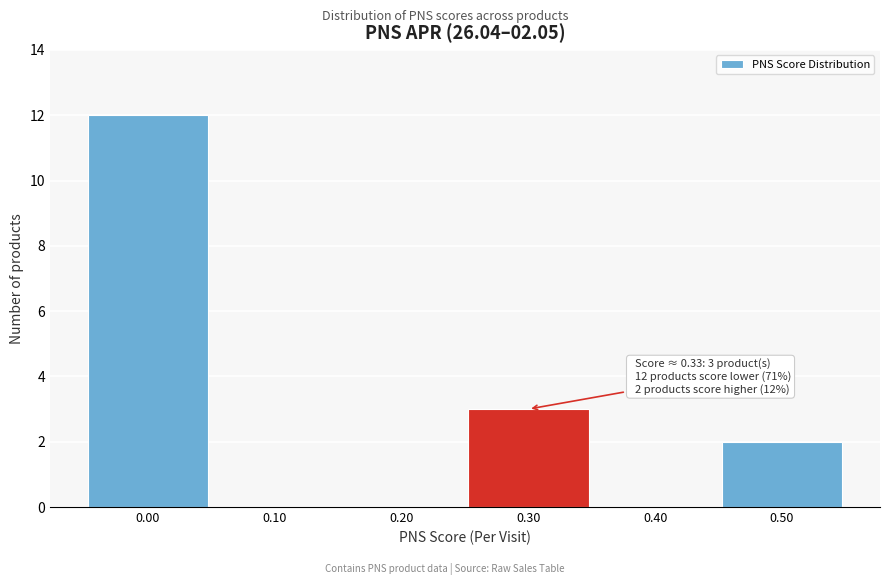

Reading right to left, list all the values displayed in this chart.

0.50=2	0.40=0	0.30=3	0.20=0	0.10=0	0.00=12